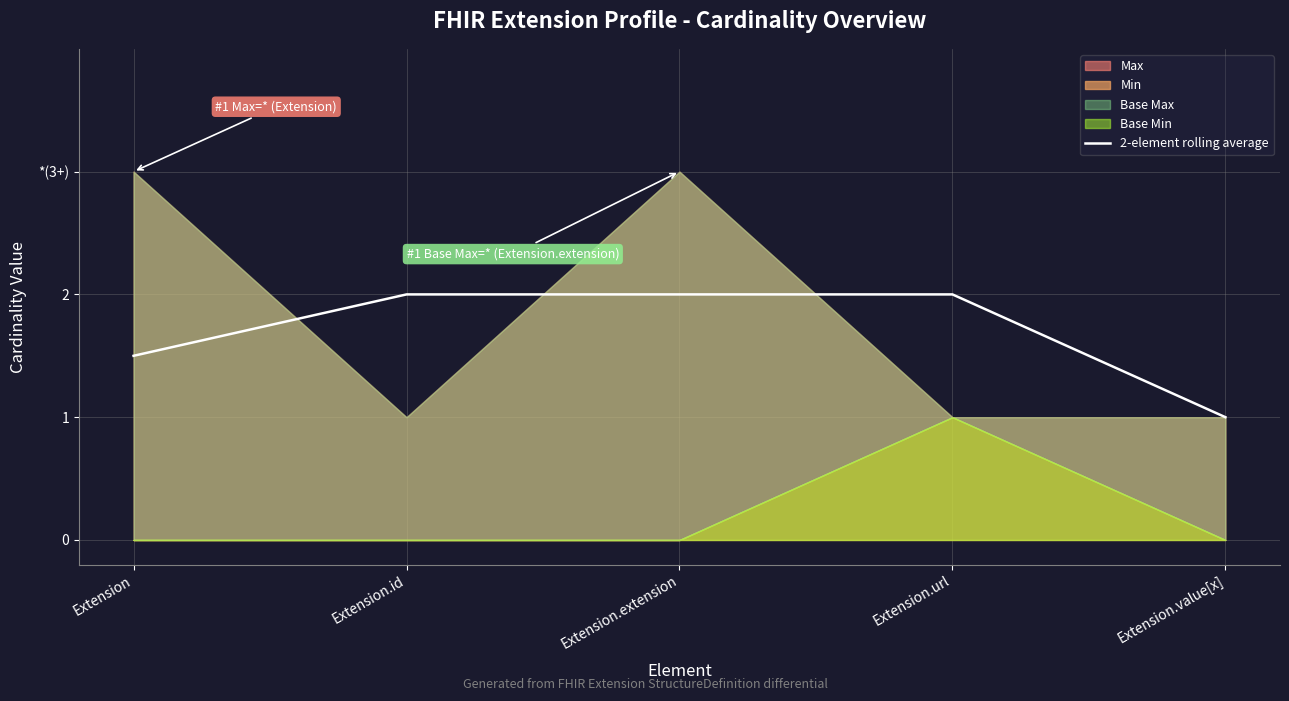

What is the label of the 2nd point from the left?

Extension.id